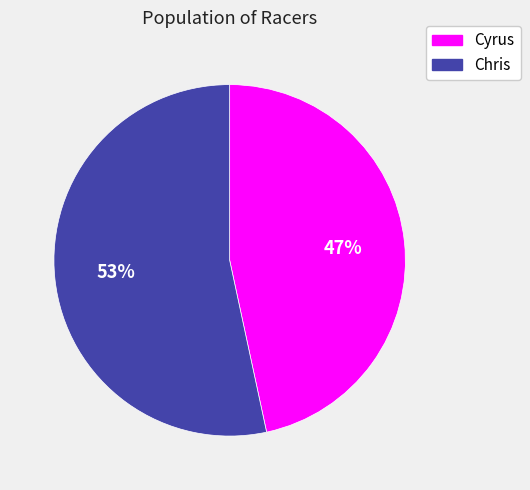

How many segments does this pie chart have?

2